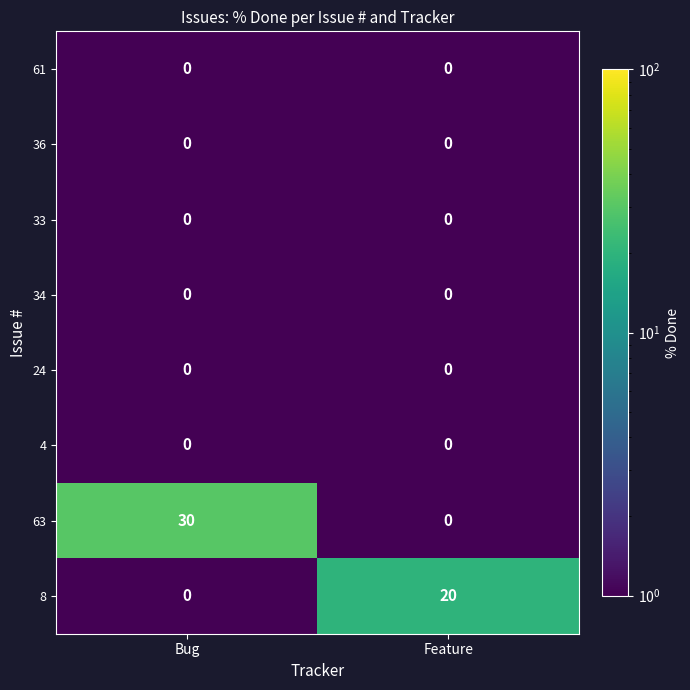

List the labels in order of 8 value, smallest first.

Bug, Feature